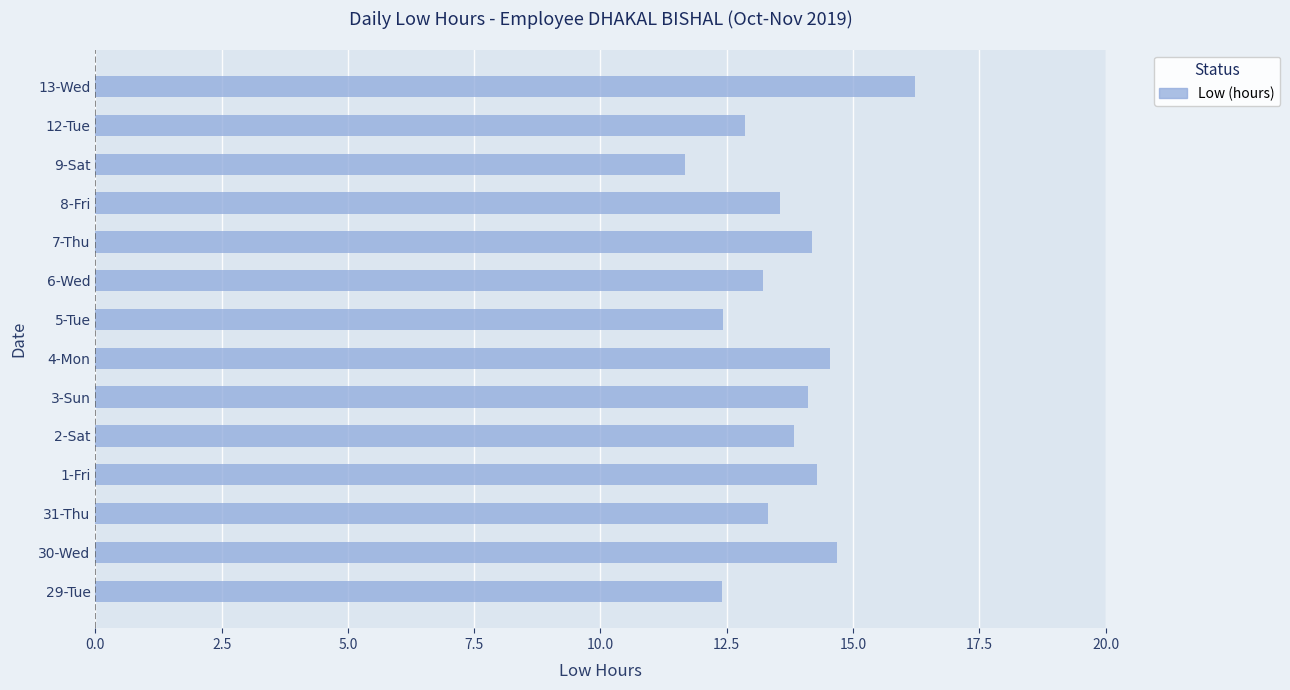

Reading top to bottom, extract all data points from this chart.

13-Wed=16.2	12-Tue=12.9	9-Sat=11.7	8-Fri=13.6	7-Thu=14.2	6-Wed=13.2	5-Tue=12.4	4-Mon=14.5	3-Sun=14.1	2-Sat=13.8	1-Fri=14.3	31-Thu=13.3	30-Wed=14.7	29-Tue=12.4